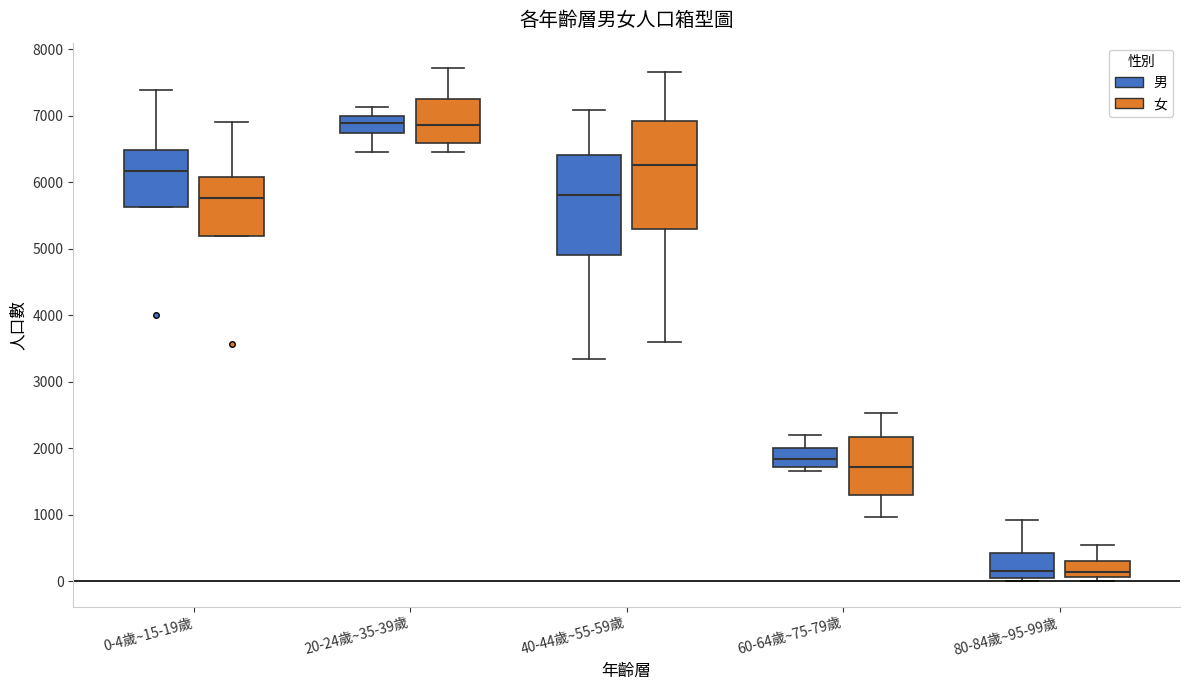

Where is the upper edge of the box for 20-24歲~35-39歲 (男) on the y-axis? The values are not printed on the chart, so give them approximately, as read against the axis.

7000